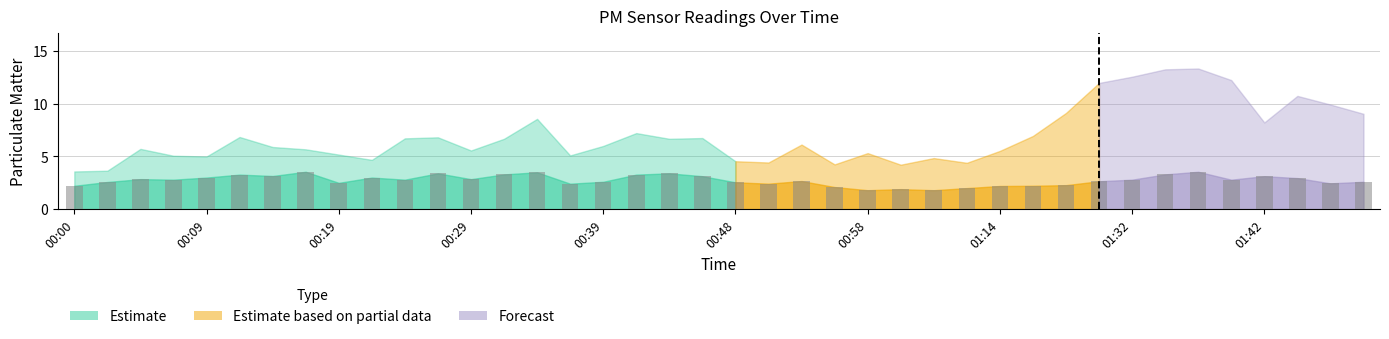

What is the sum of all values?

109.8